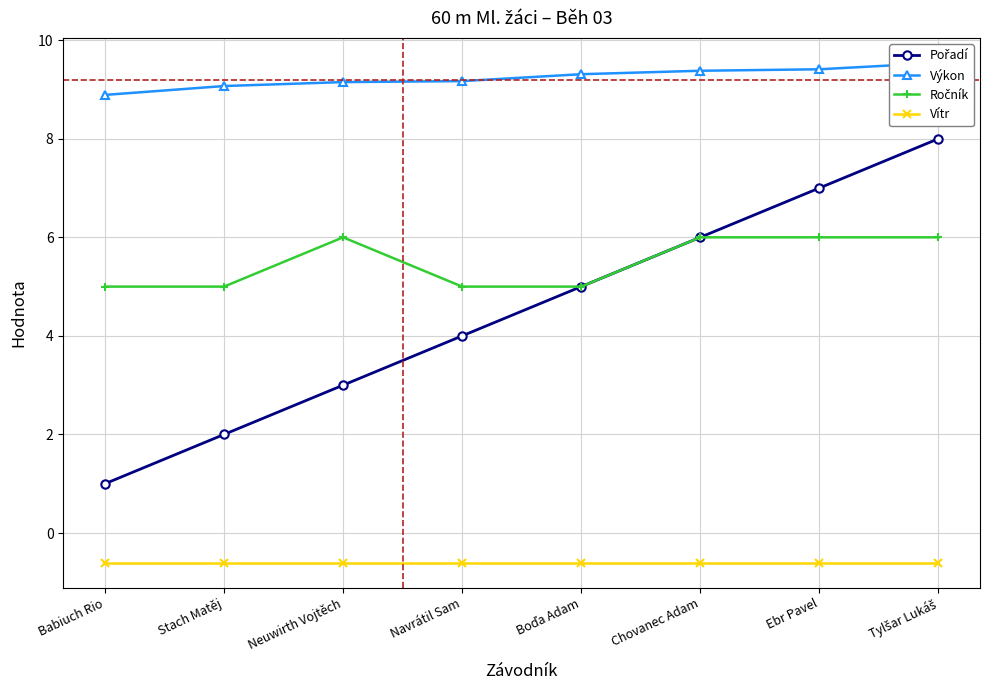

True or false: Ročník and Vítr cross at least once.

False